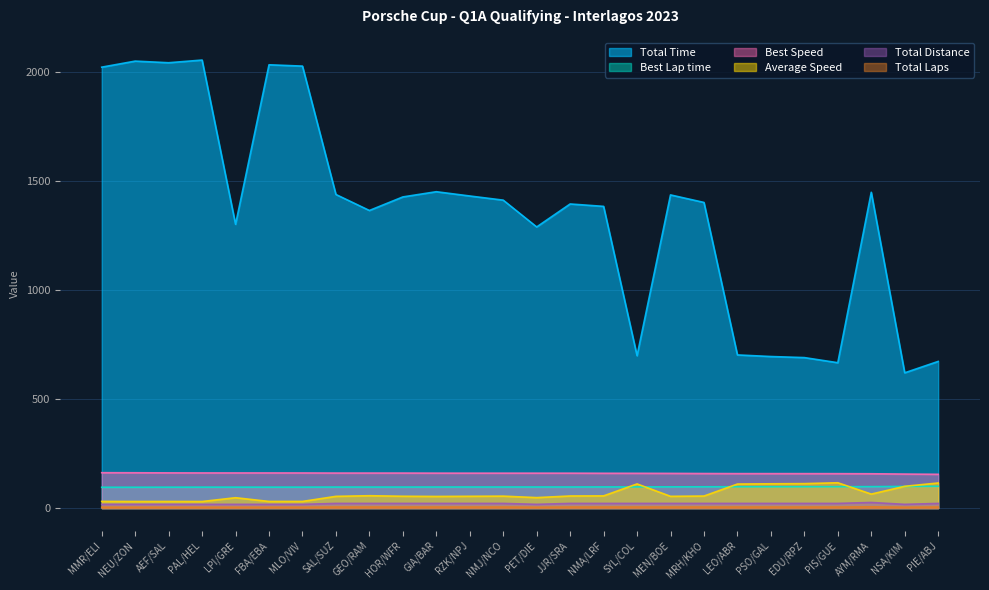

What is the difference between the highest and lowest values at PIE/ABJ?

667.9